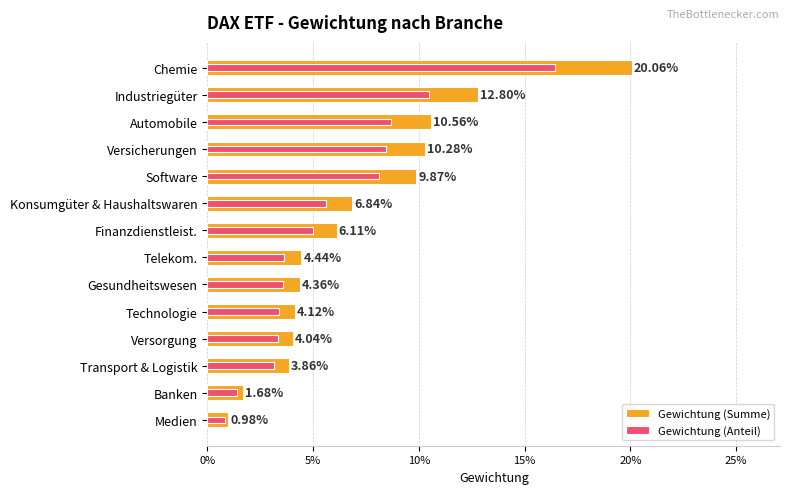

Does the chart contain any negative values?

No